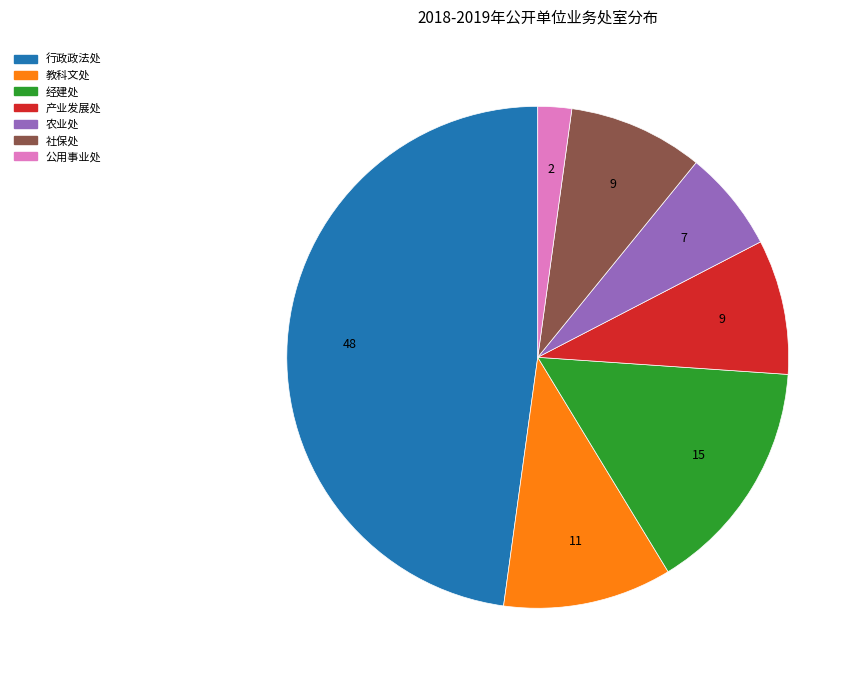

Between 社保处 and 农业处, which is larger?

社保处